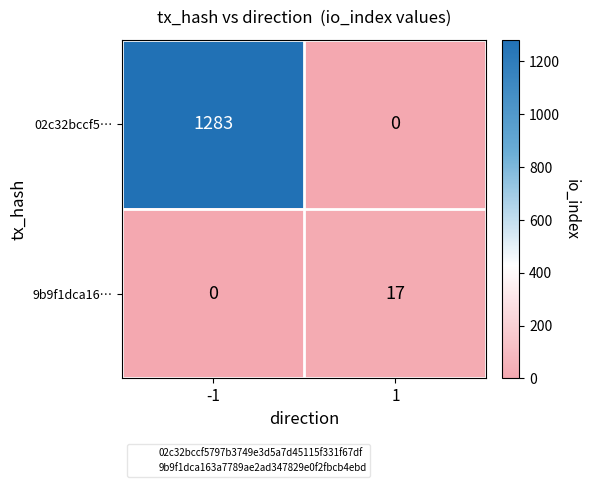

What is the difference between the highest and lowest values at 1?

17